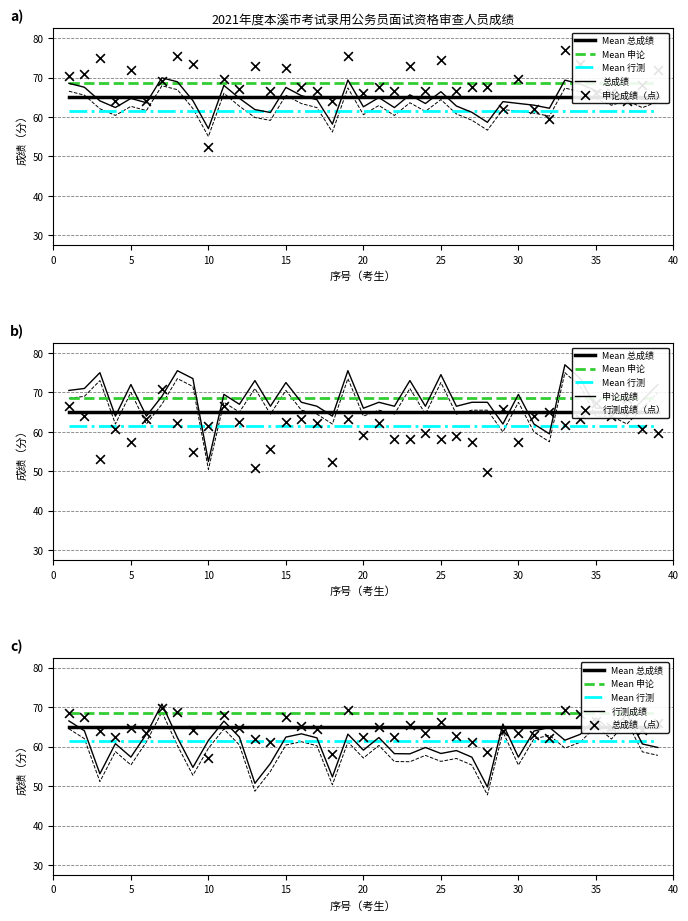

Is the value of 行测成绩 at 38 greater than the value of 总成绩 at 37?

No